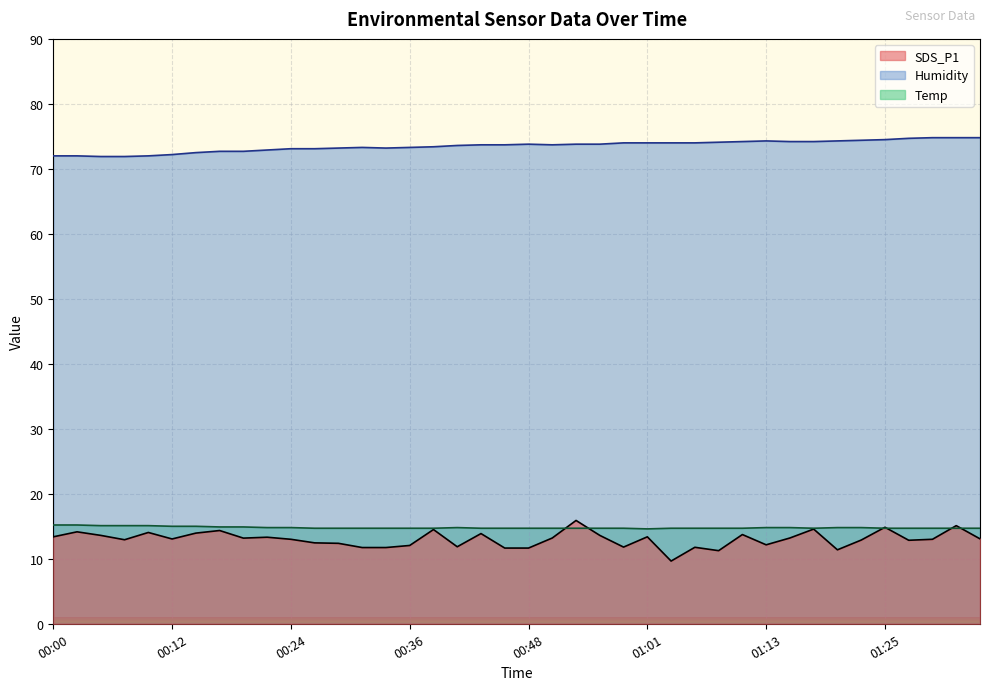

What position from the left is 01:20?

34